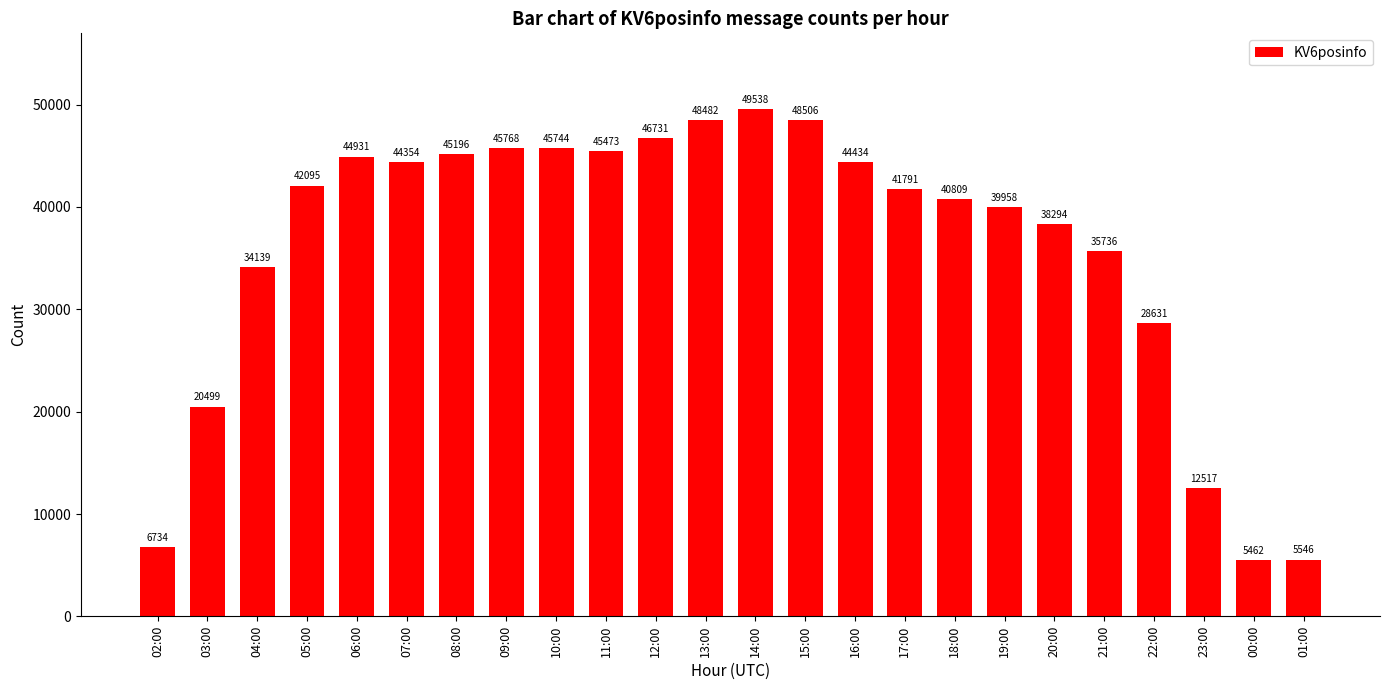

What is the label of the 12th bar from the right?

14:00